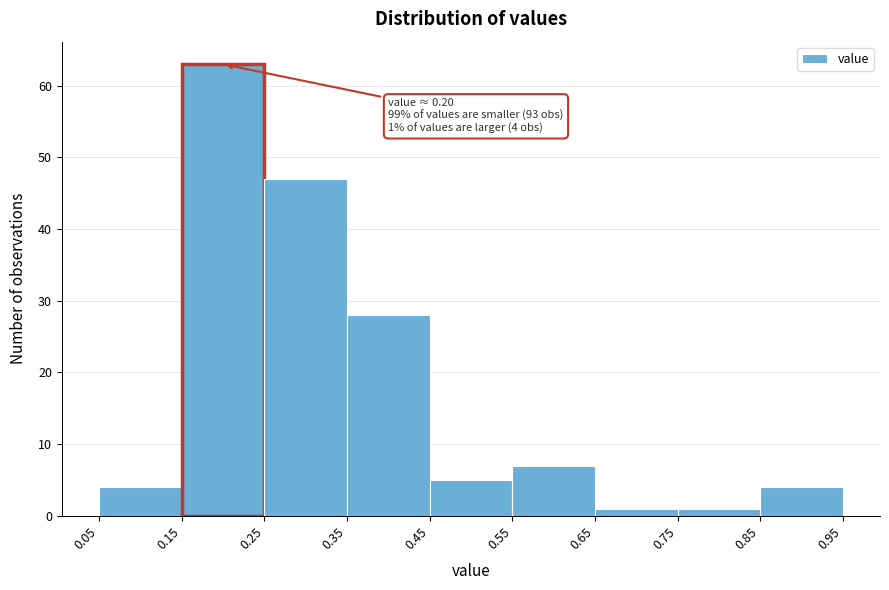

Over which range of the x-axis is the bar tallest?

0.15 to 0.25